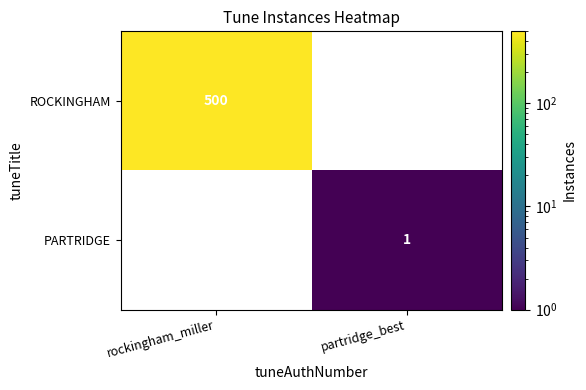

Between partridge_best and rockingham_miller, which is larger?

rockingham_miller